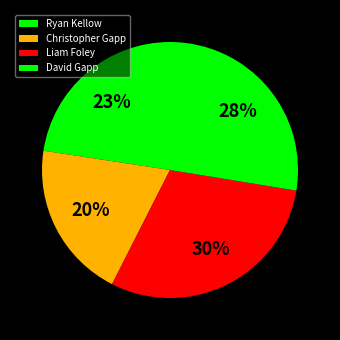

How many slices are in this pie chart?

4